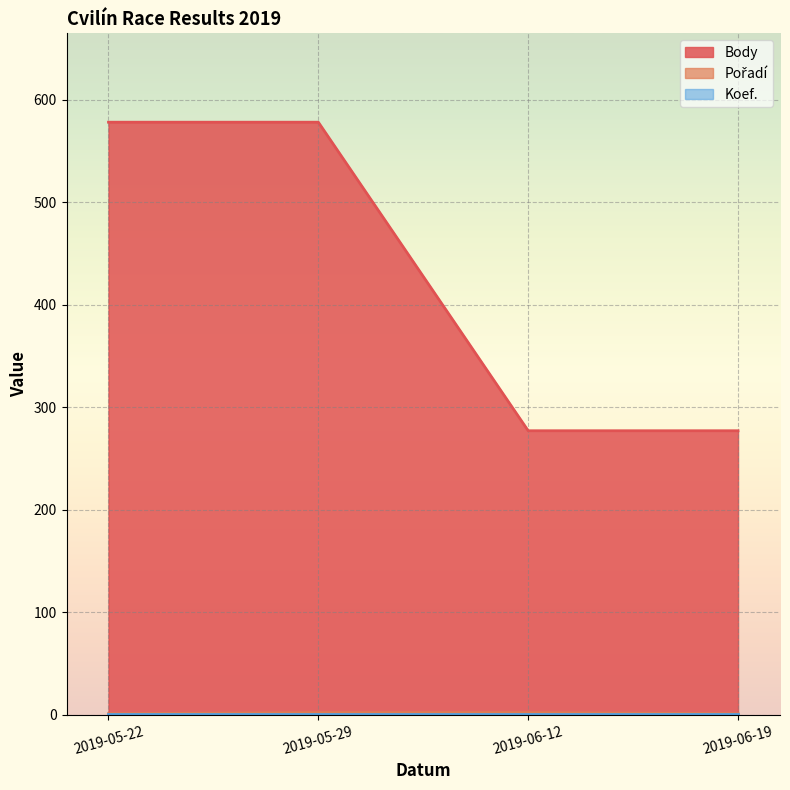

At which category does the chart reach its peak across all series?

2019-05-22